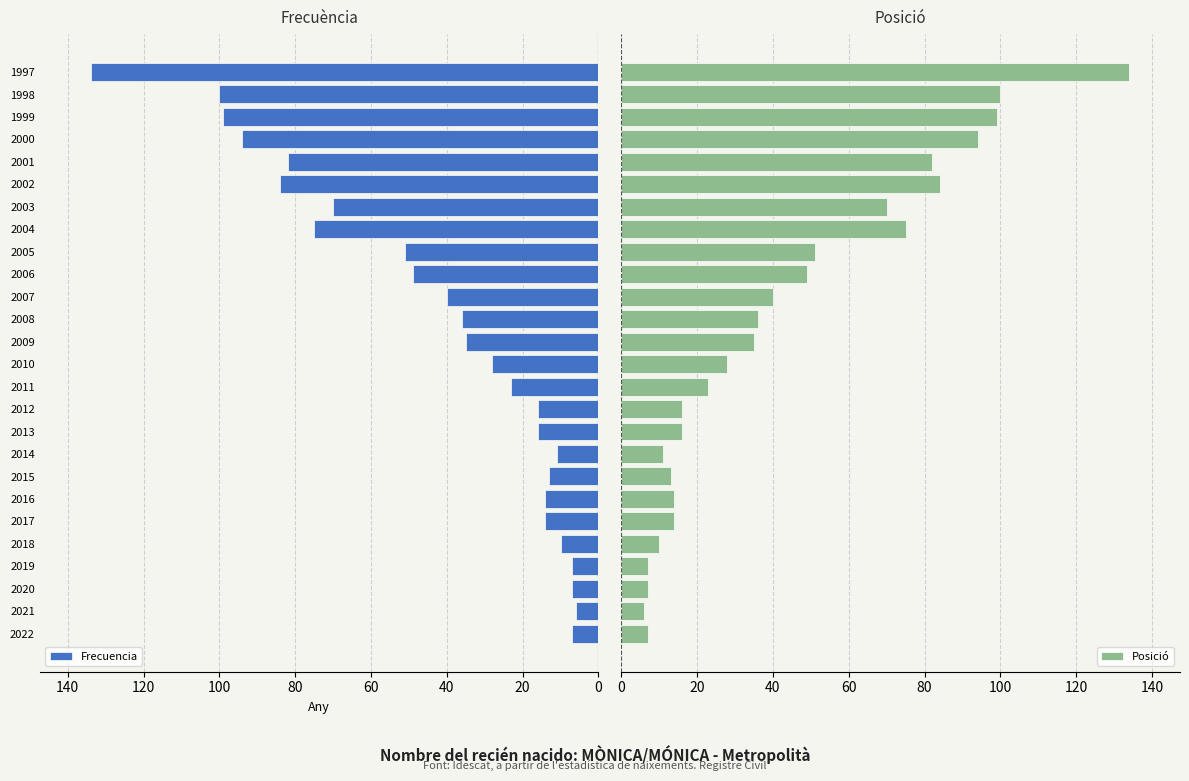

True or false: Frecuencia has a value of 7 at 2019.

True